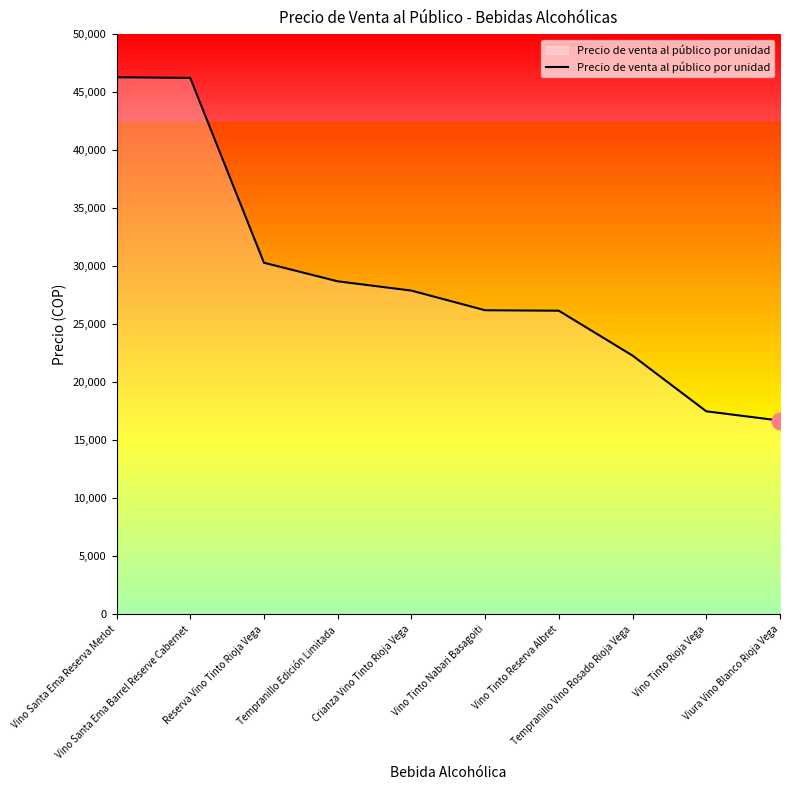

What is the smallest value displayed?

16701